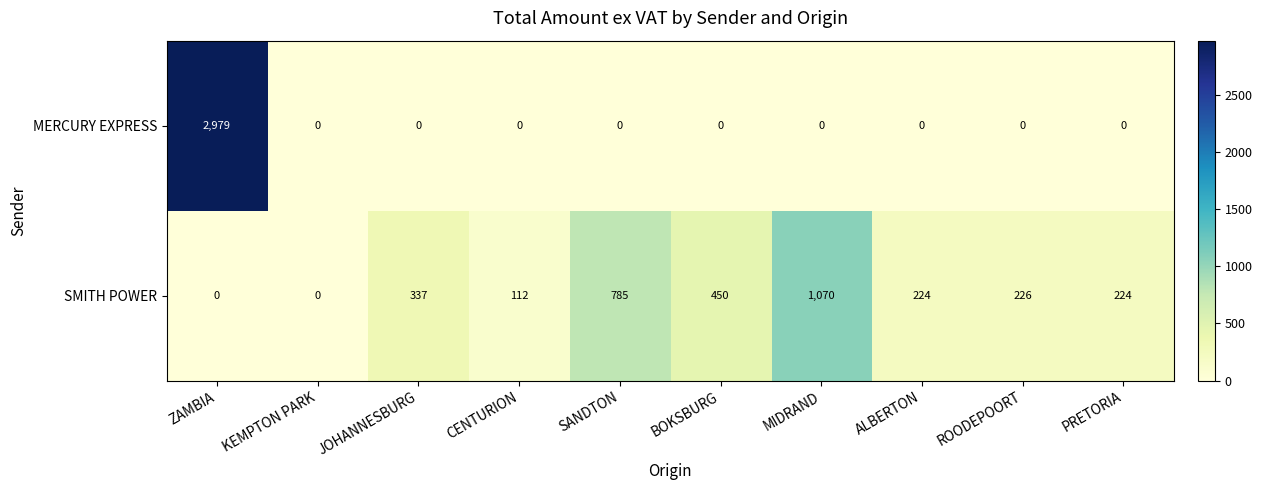

The MERCURY EXPRESS series shows -2054 at SANDTON. True or false?

False